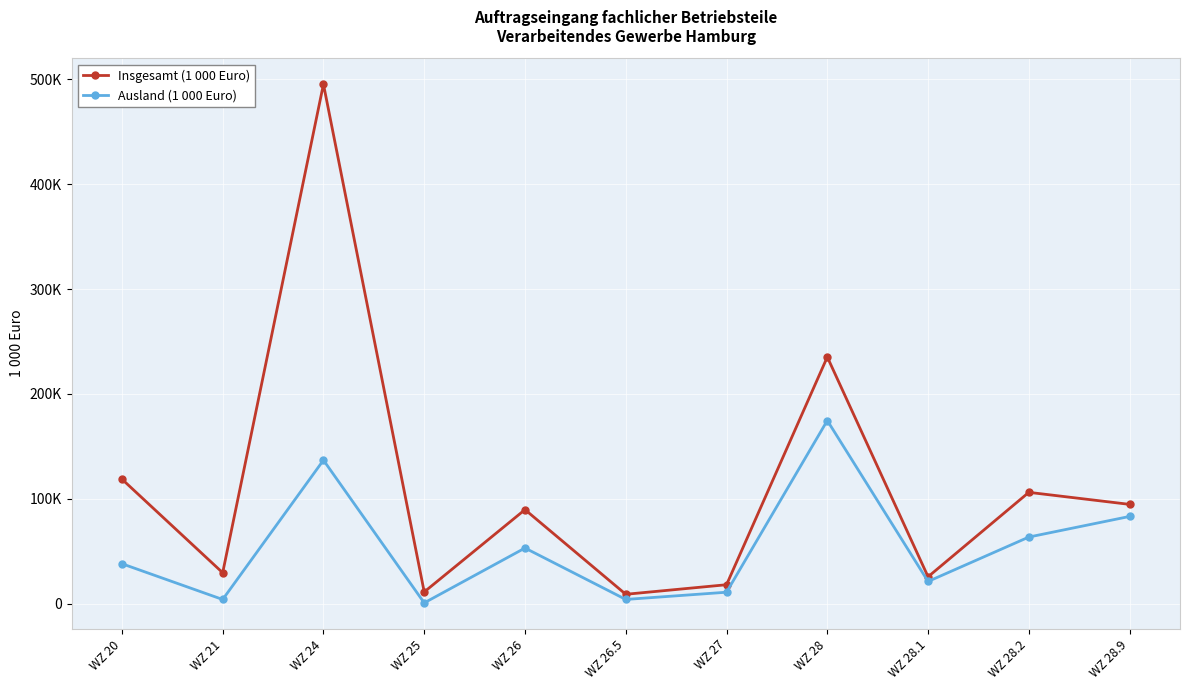

At which category does the chart reach its minimum across all series?

WZ 25